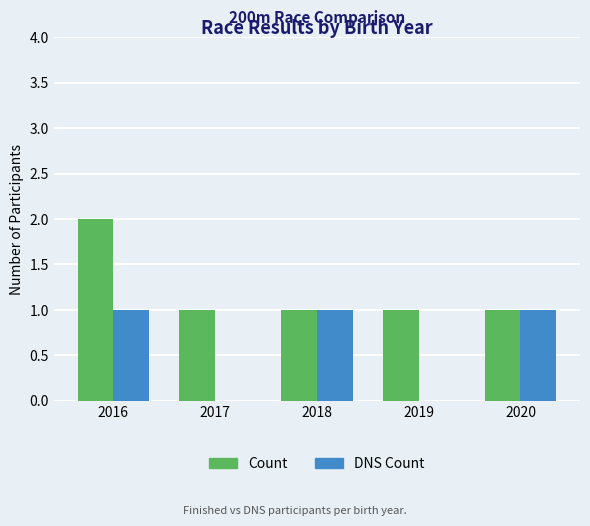

Which label corresponds to the largest value in the chart?

2016